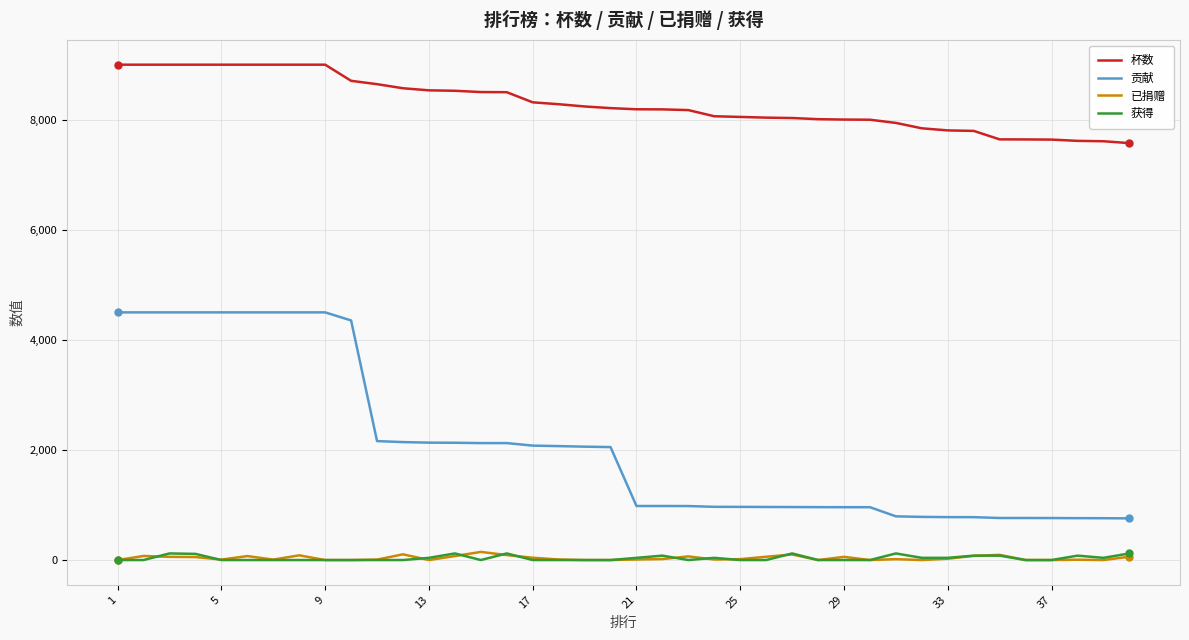

True or false: 已捐赠 and 贡献 intersect in this chart.

False